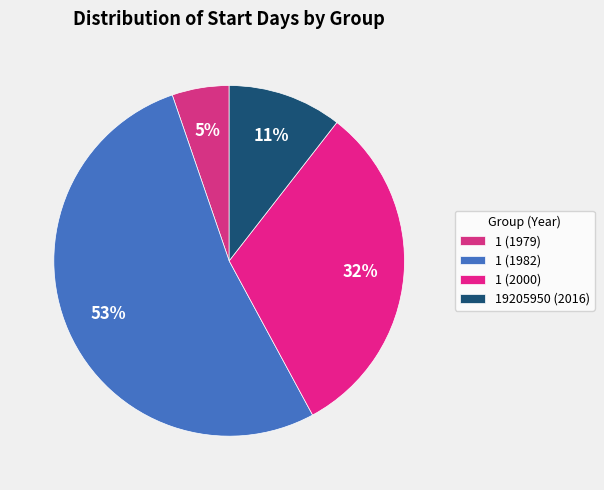

How many slices are in this pie chart?

4